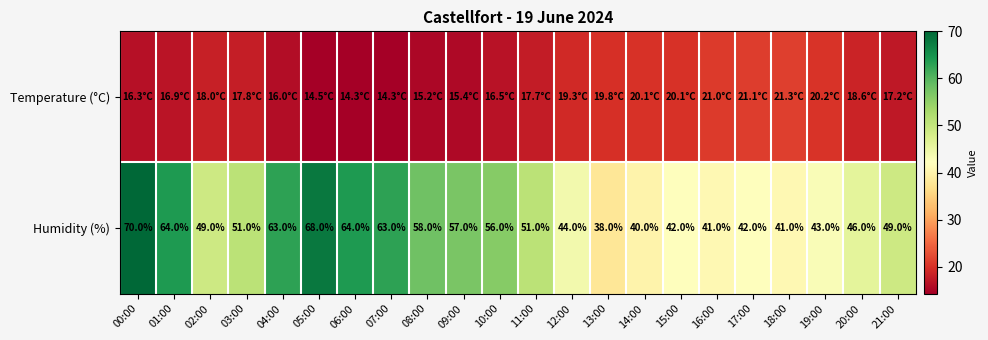

How many values in the Humidity (%) series are below 51?

11